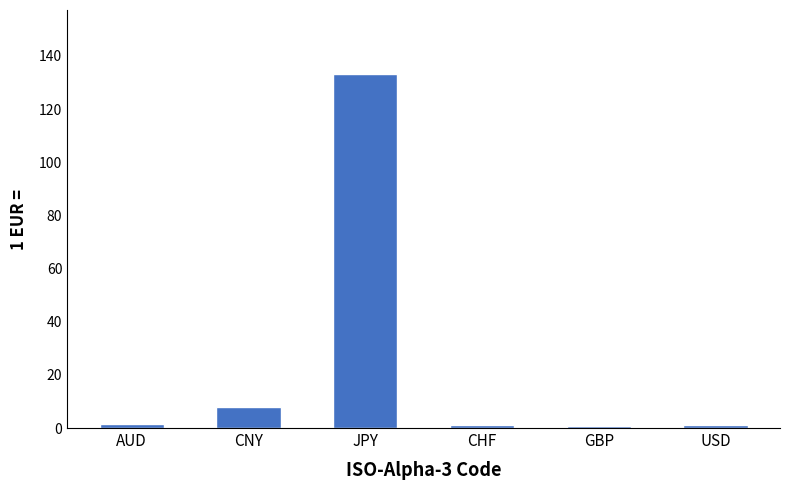

The value at CHF is 1.1. True or false?

True